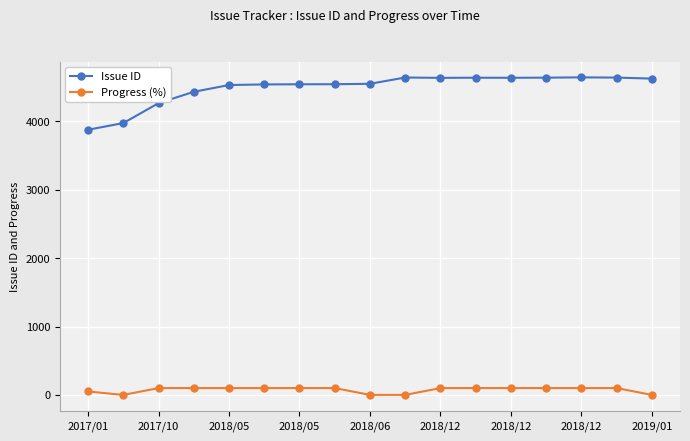

What is the sum of all Issue ID values?

76371